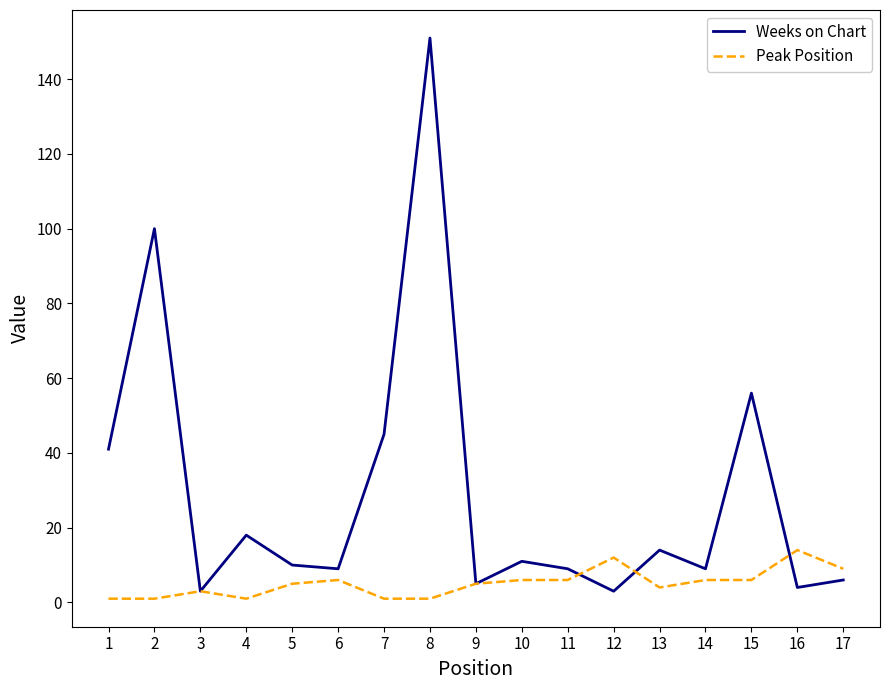

At how many categories does at least one series exceed 106?

1